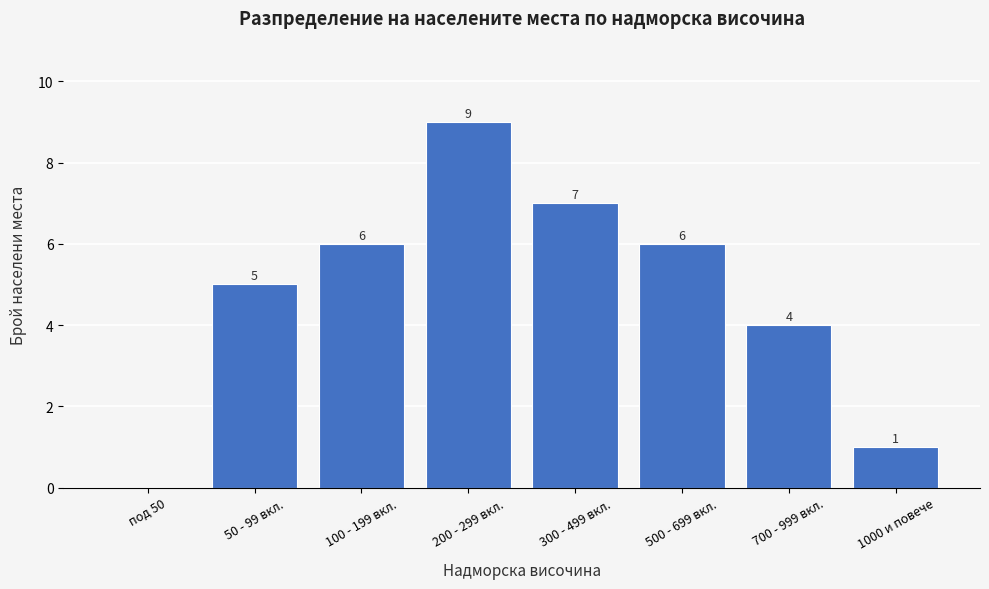

Reading left to right, transcribe all the data shown in this chart.

под 50=0	50 - 99 вкл.=5	100 - 199 вкл.=6	200 - 299 вкл.=9	300 - 499 вкл.=7	500 - 699 вкл.=6	700 - 999 вкл.=4	1000 и повече=1